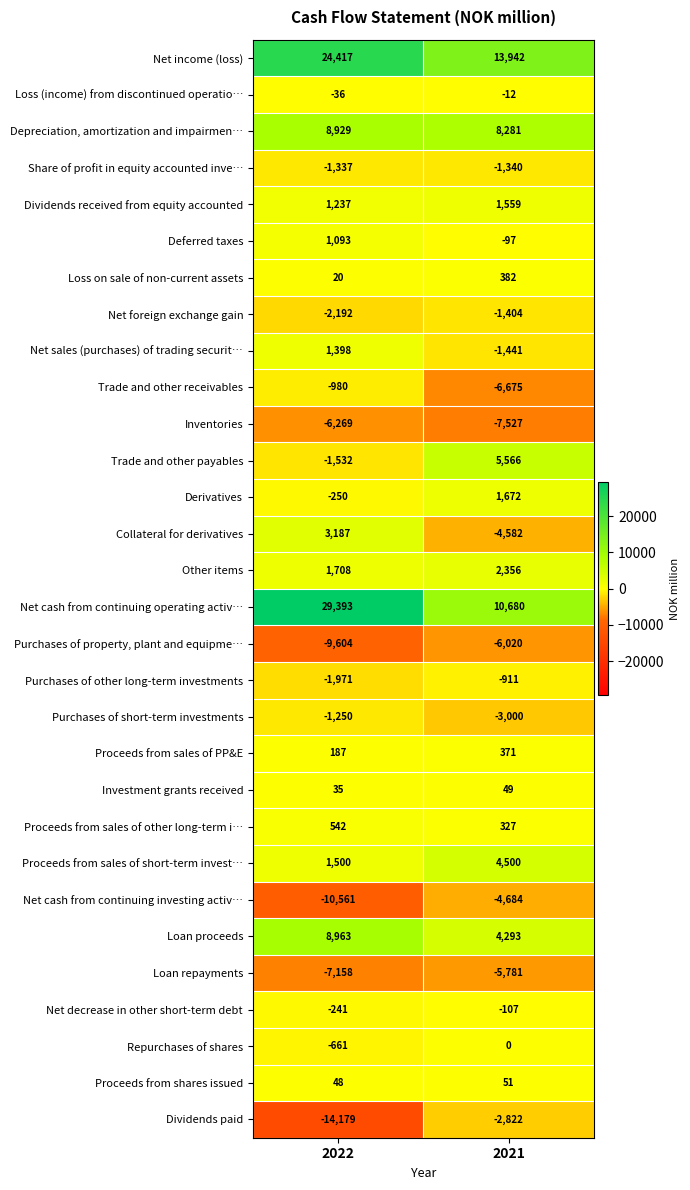

At which label is Net foreign exchange gain closest to -1798?

2022